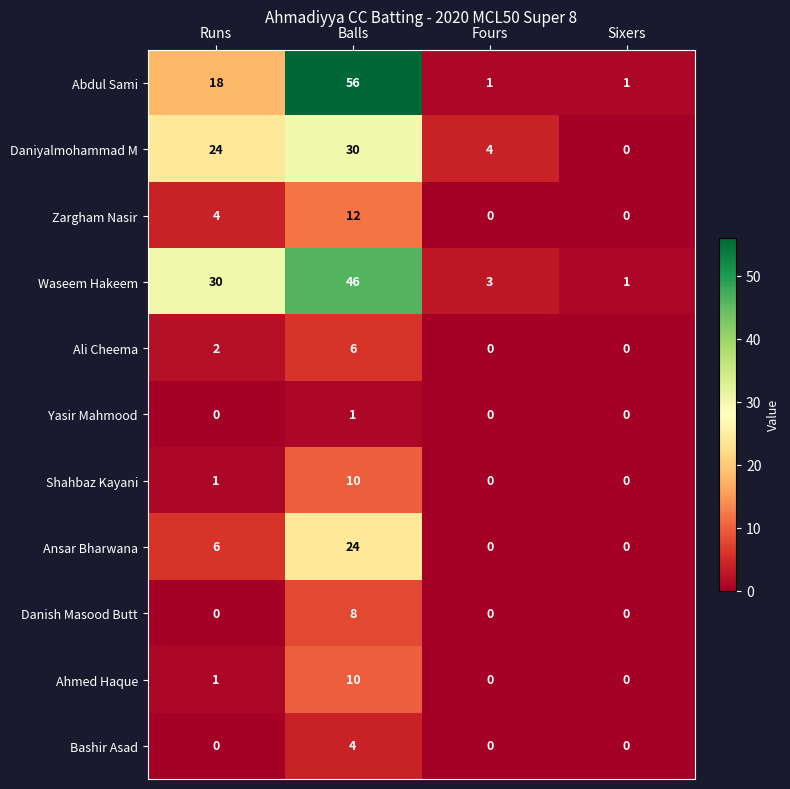

What is the difference between the second highest and minimum values in the Ansar Bharwana series?

6